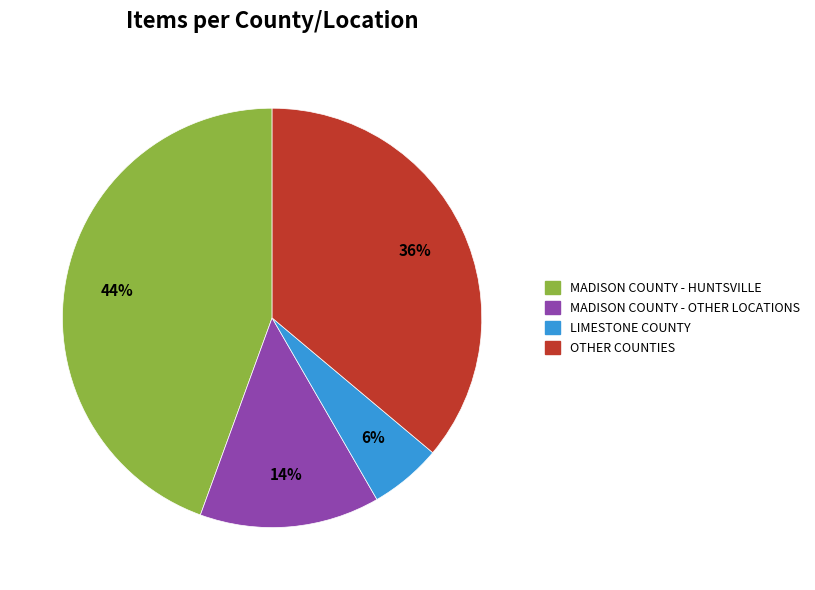

Is there any slice that represents more than half of the pie?

No